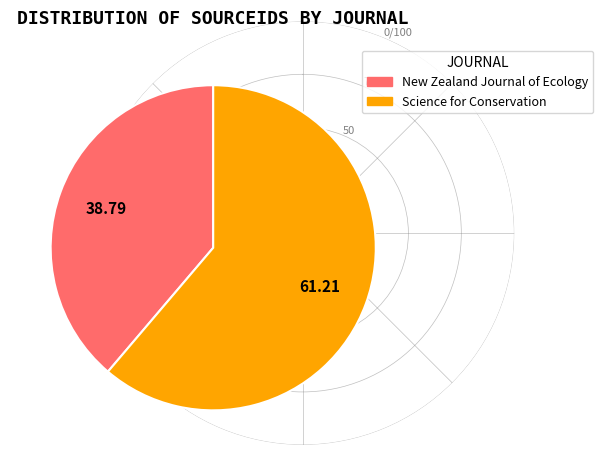

Count the number of slices in the pie.

2